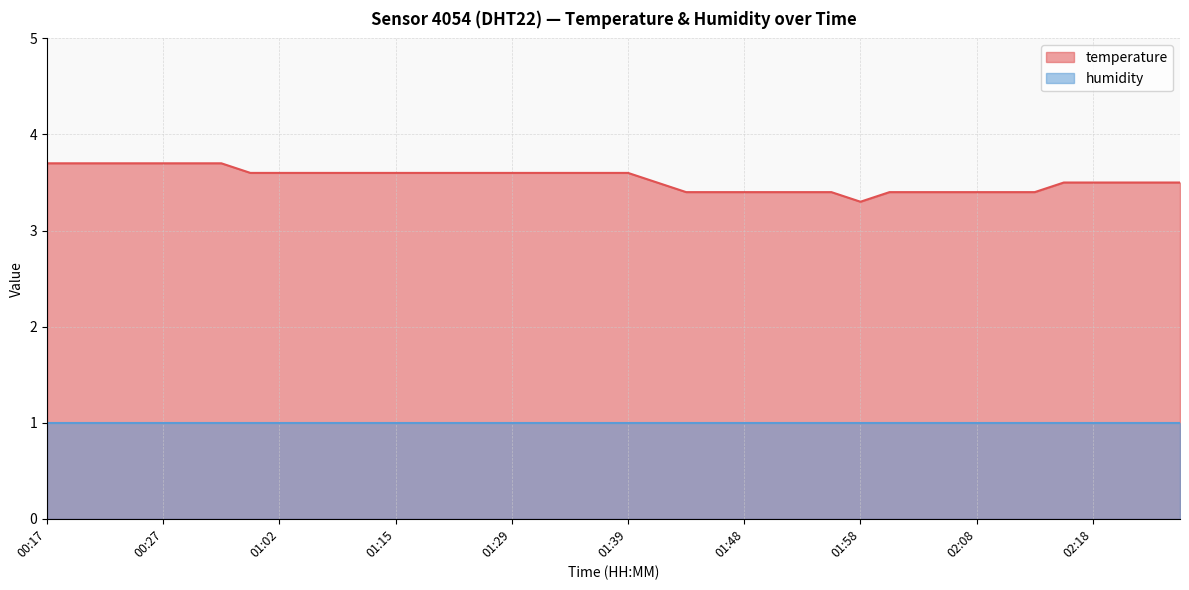

Count the values in the range 3 to 4.

40